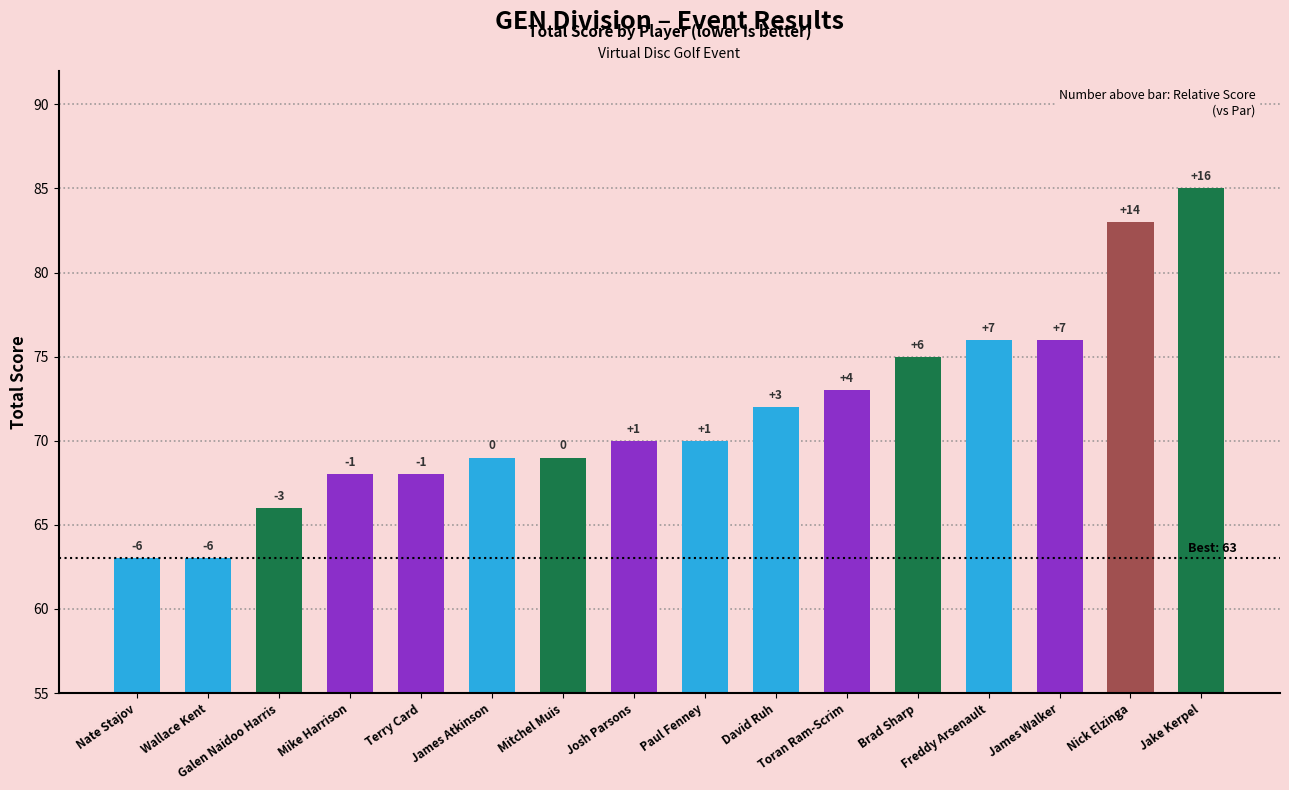

Where does the data first go above 70?

David Ruh